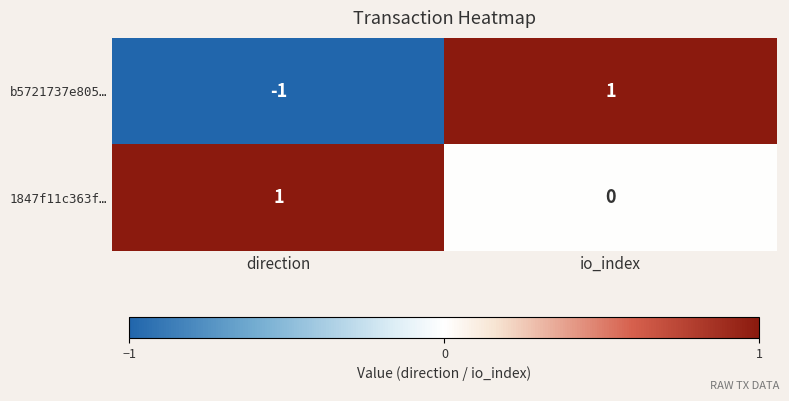

Reading right to left, extract all data points from this chart.

b5721737e805…: io_index=1	direction=-1
1847f11c363f…: io_index=0	direction=1